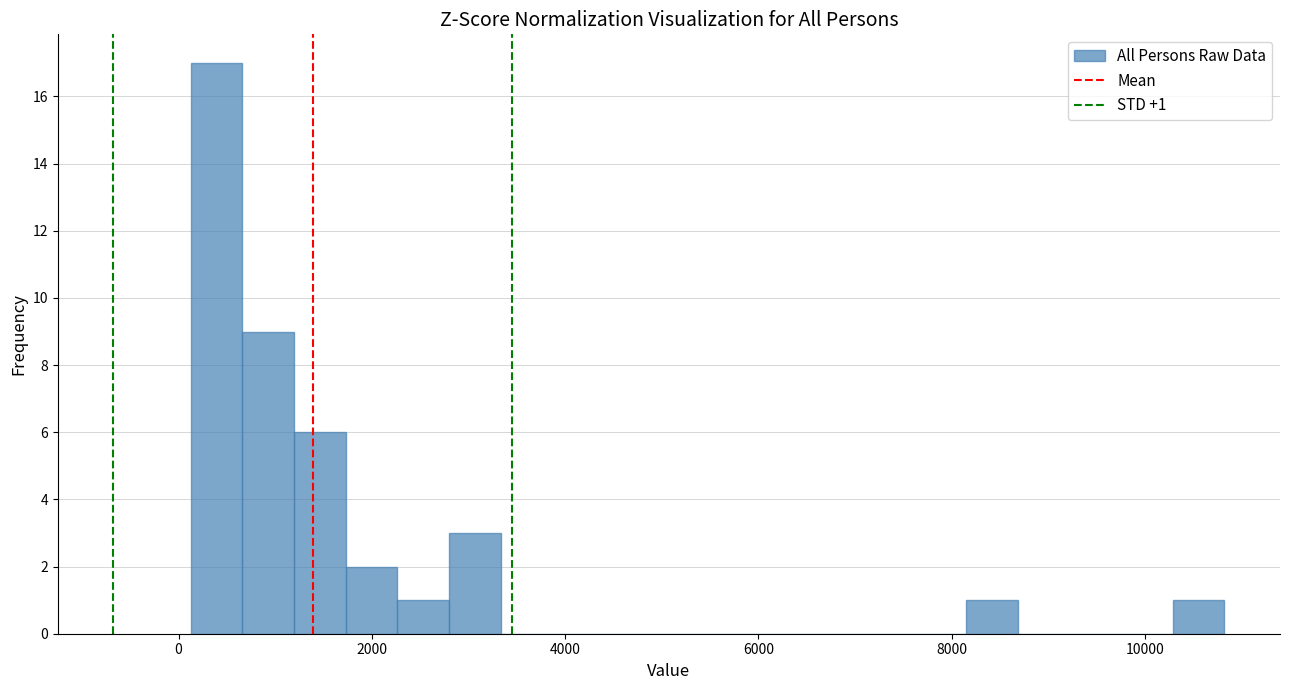

Around what value on the x-axis is the tallest bar? Give the approximate position of its centre, as read against the axis.

400